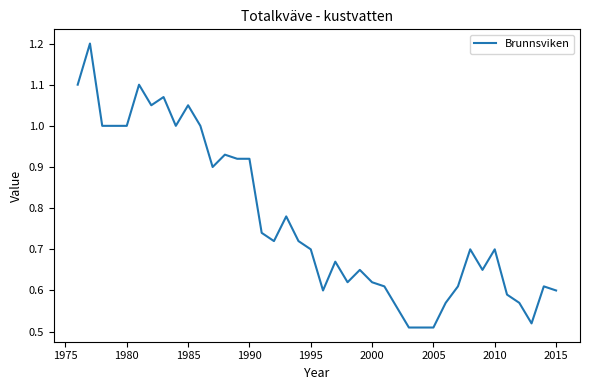

What is the maximum value shown in the chart?

1.2